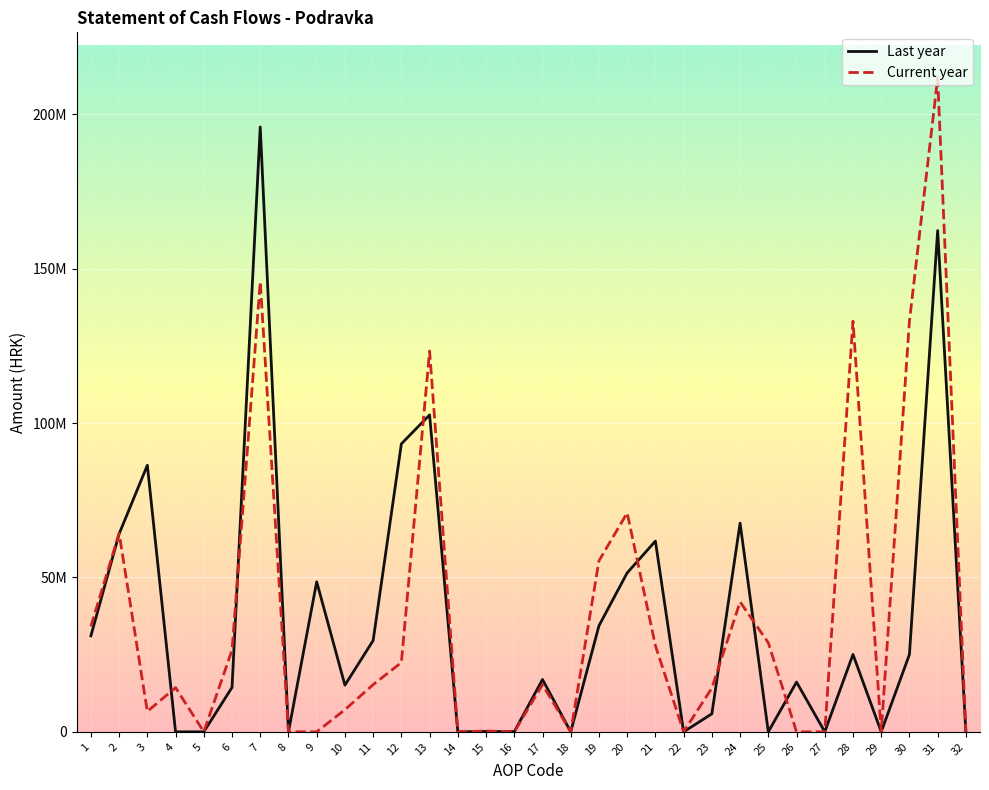

Does the chart display data point markers on the line(s)?

No